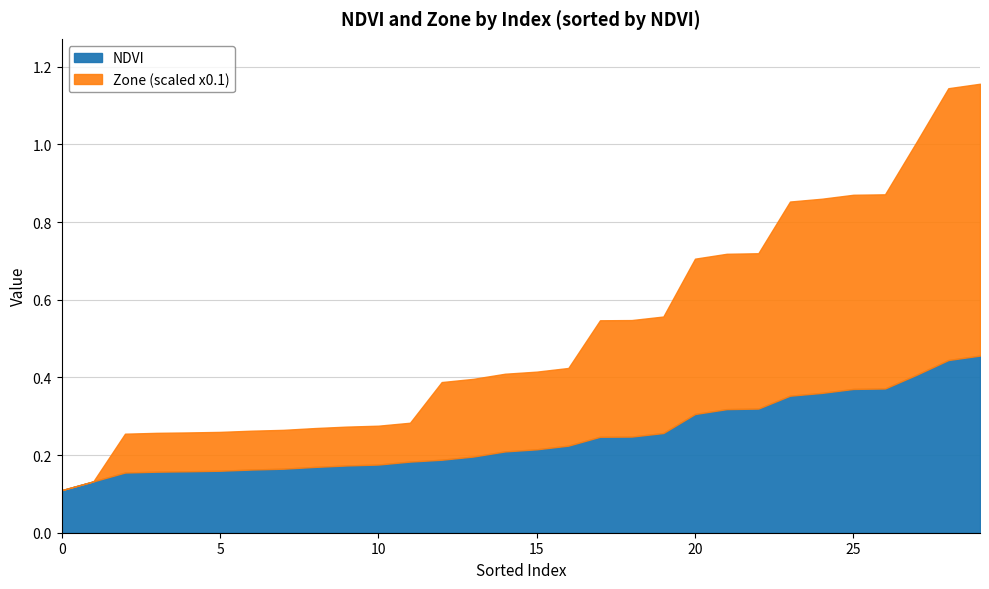

The NDVI series shows 0.3 at 20. True or false?

True